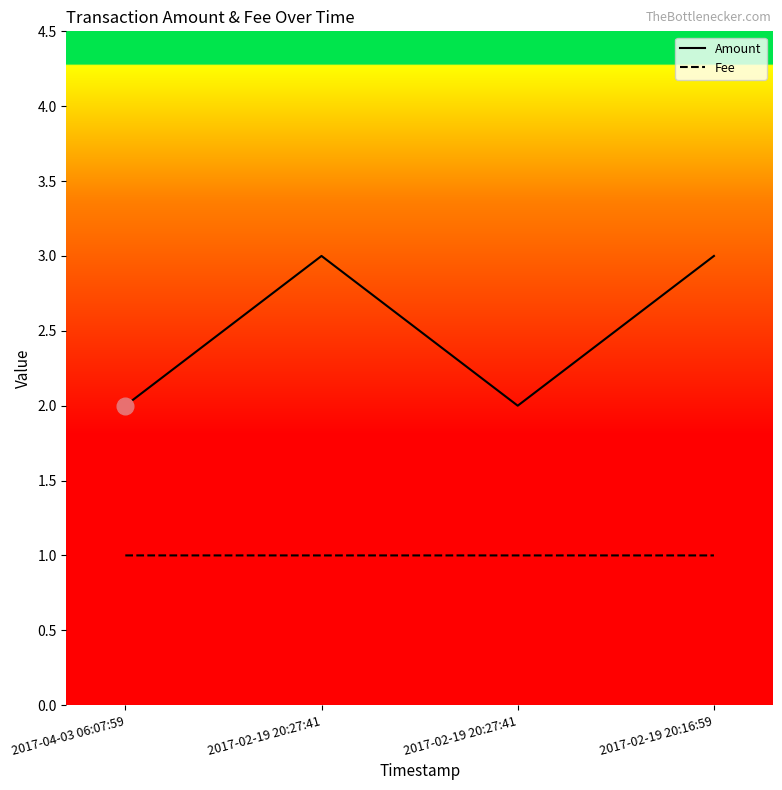

Reading left to right, extract all data points from this chart.

Amount: 2017-04-03 06:07:59=2.0	2017-02-19 20:27:41=3.0	2017-02-19 20:27:41=2.0	2017-02-19 20:16:59=3.0
Fee: 2017-04-03 06:07:59=1.0	2017-02-19 20:27:41=1.0	2017-02-19 20:27:41=1.0	2017-02-19 20:16:59=1.0